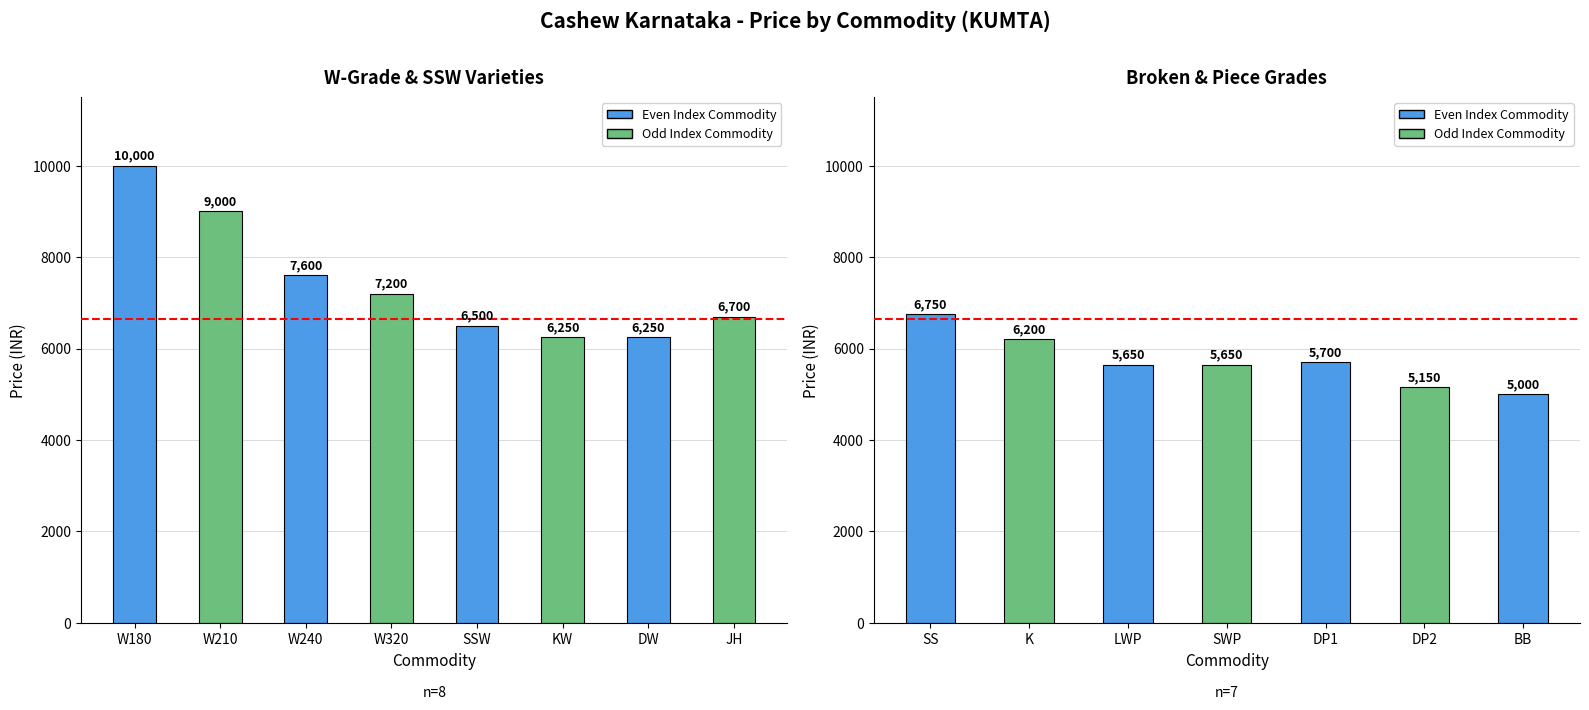

Are the bars horizontal?

No